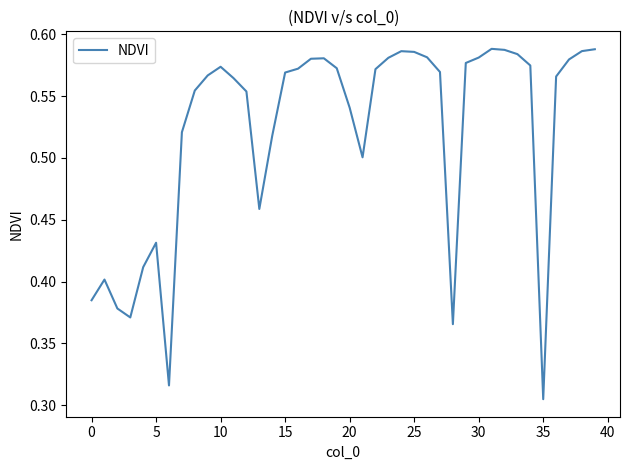

At which category does the chart reach its minimum across all series?

35